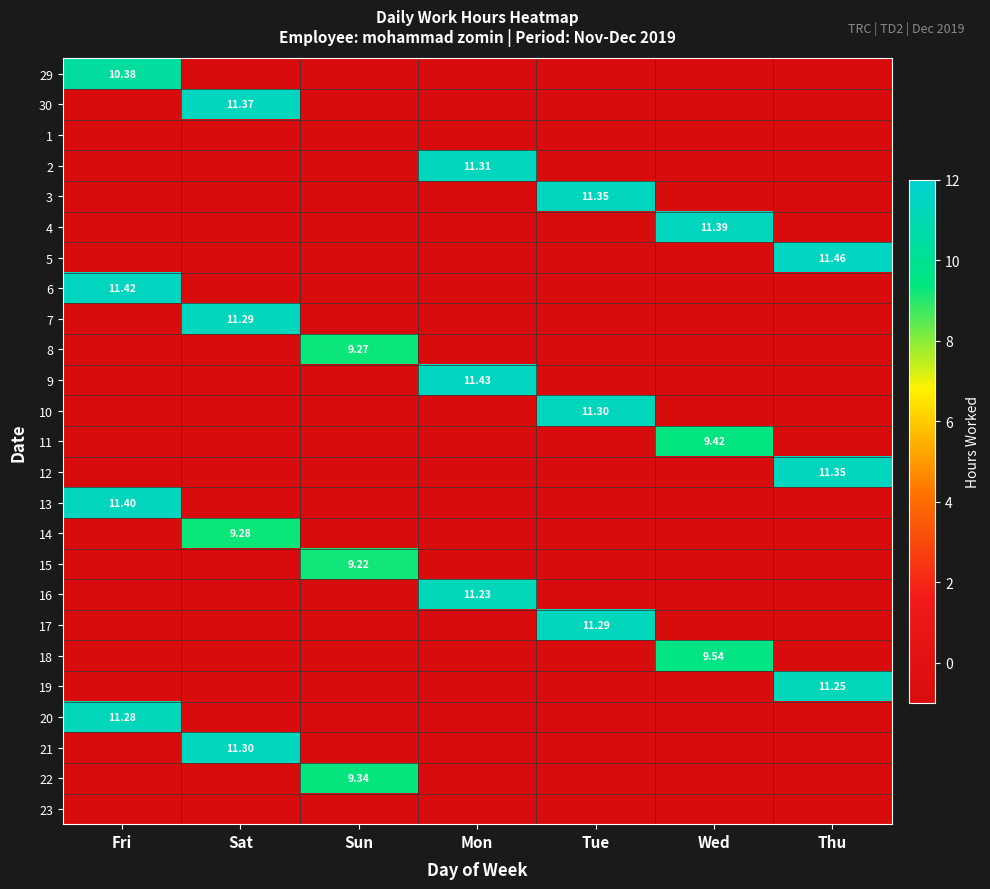

Which has a higher value, Sat or Tue?

Sat